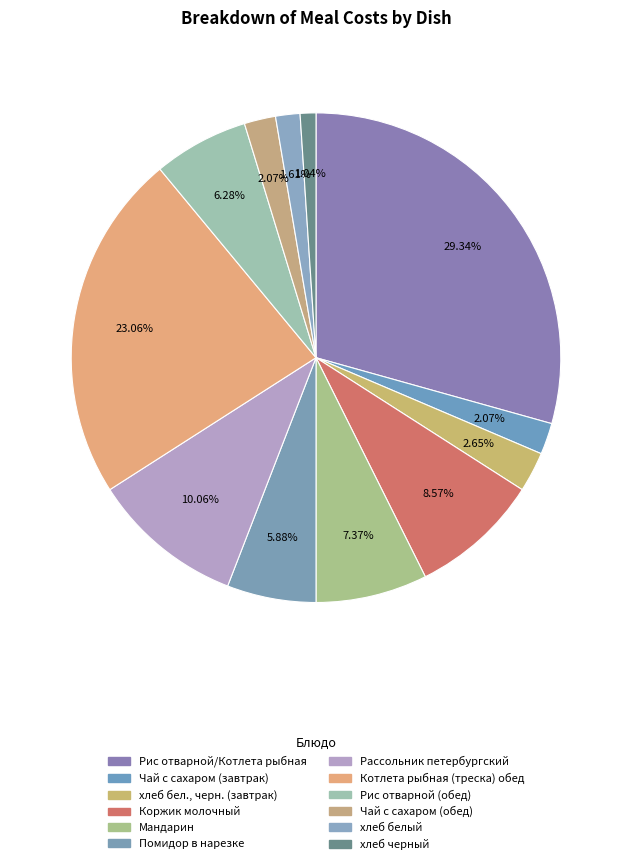

To the nearest percent, what is the average slice percentage?

8%